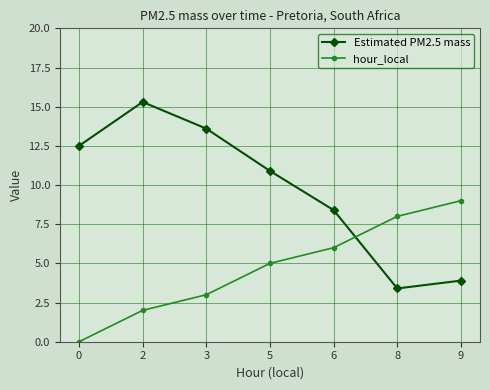

How many values in hour_local are above zero?

6